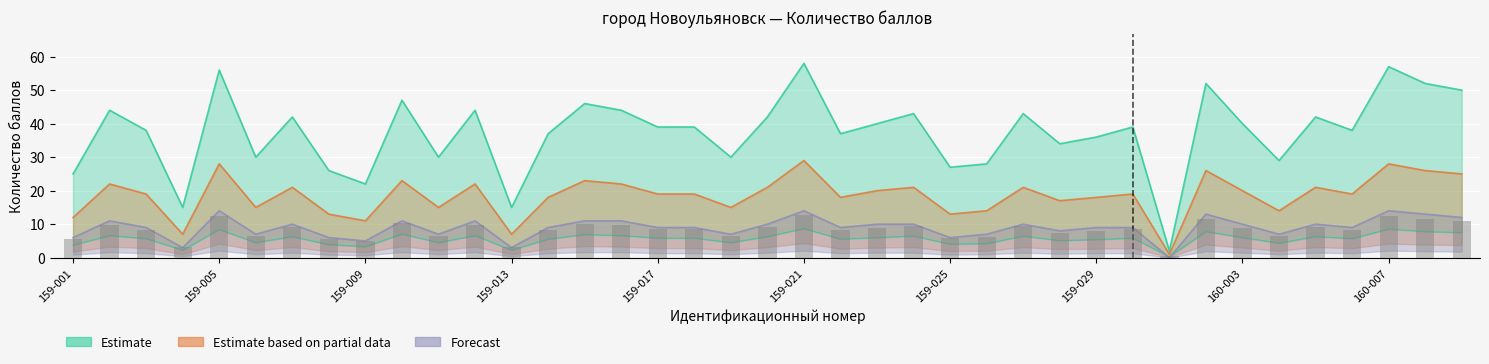

What value does the Estimate based on partial data series have at 159-022?

18